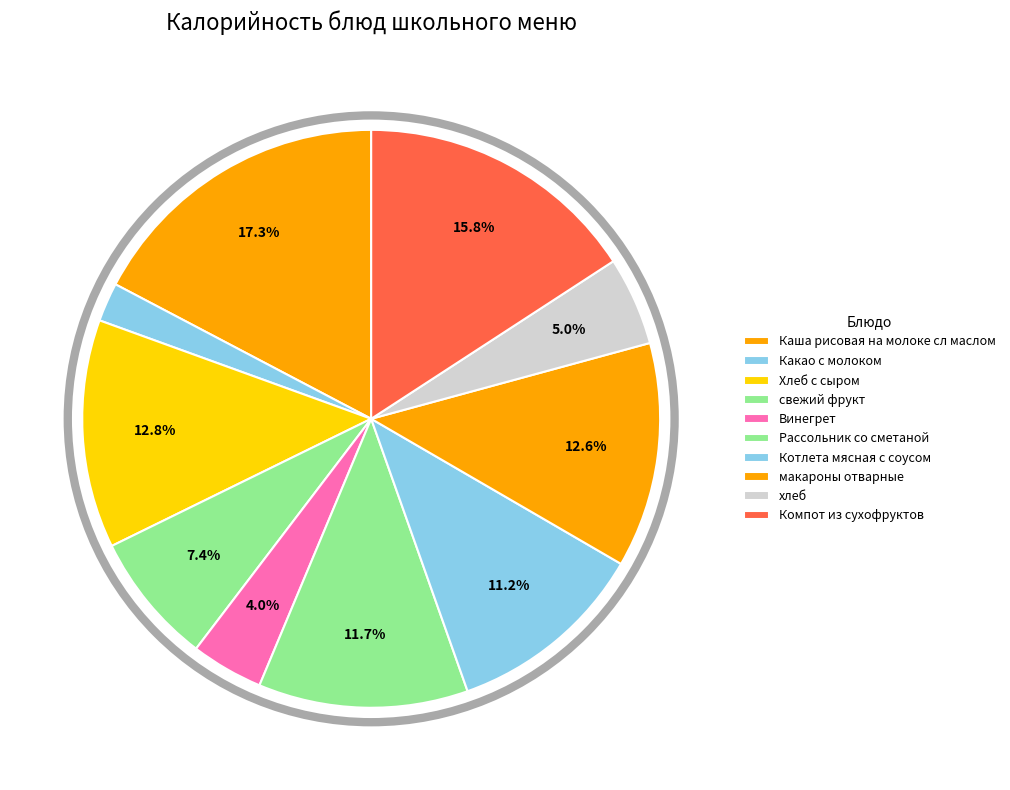

Does any single category account for the majority?

No